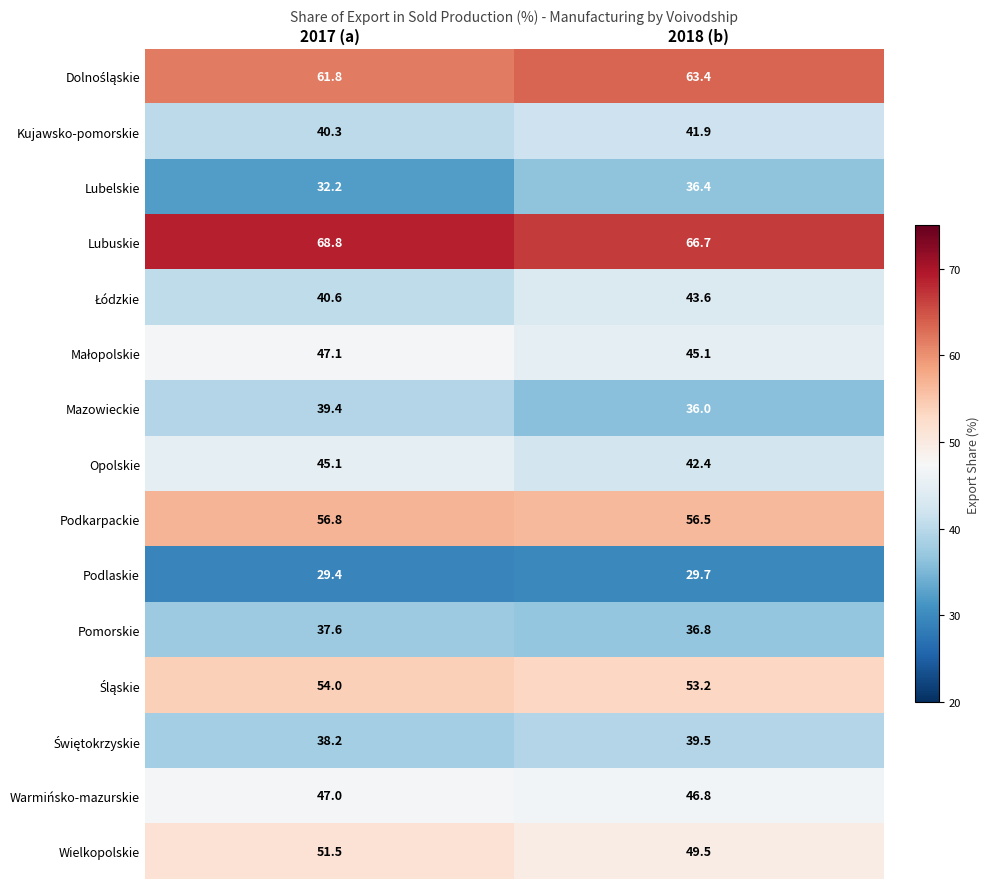

List the labels in order of Pomorskie value, smallest first.

2018 (b), 2017 (a)